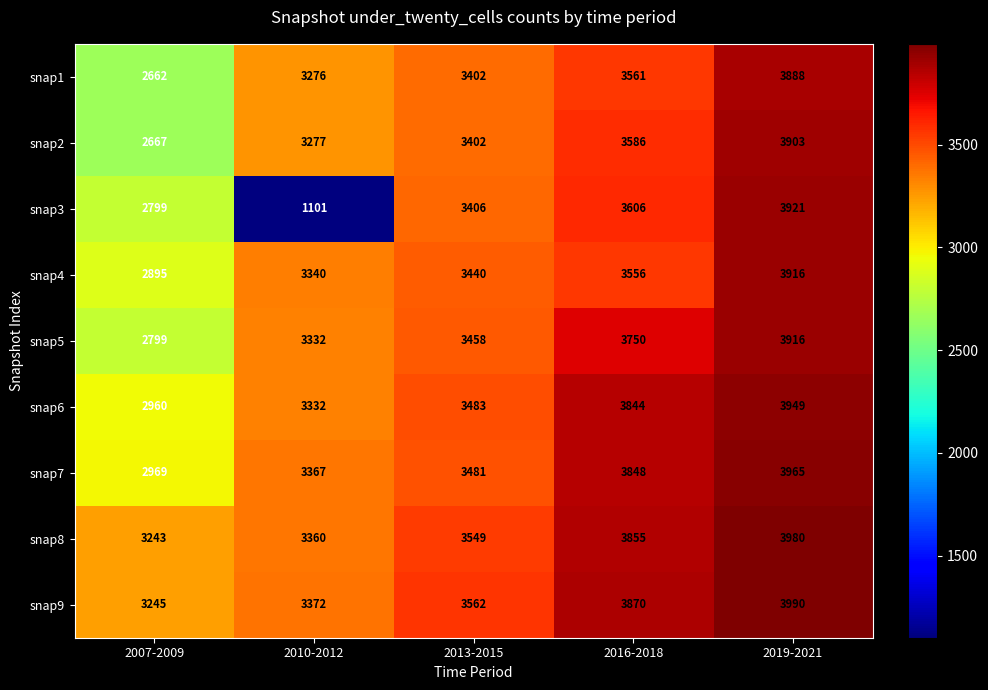

Between 2010-2012 and 2016-2018, which series saw the biggest shift?

snap3